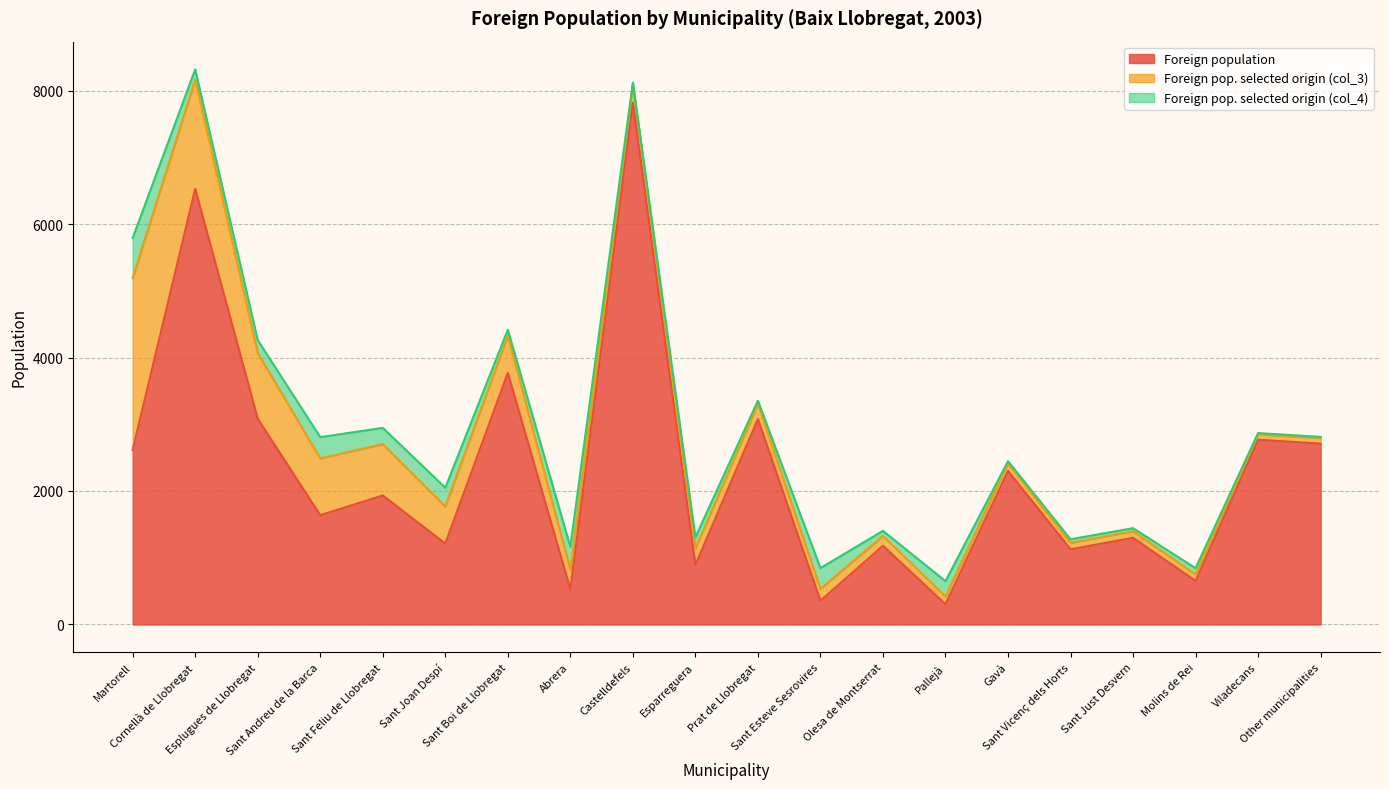

Which series has the largest total across all categories?

Foreign population